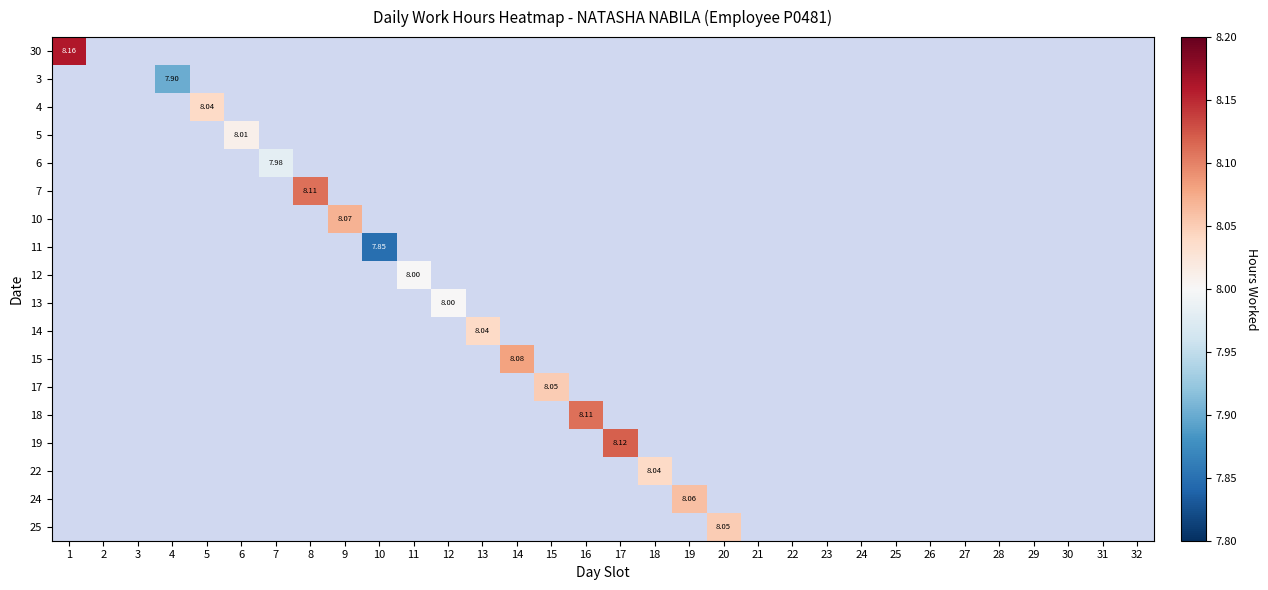

What is the greatest value displayed?

8.2